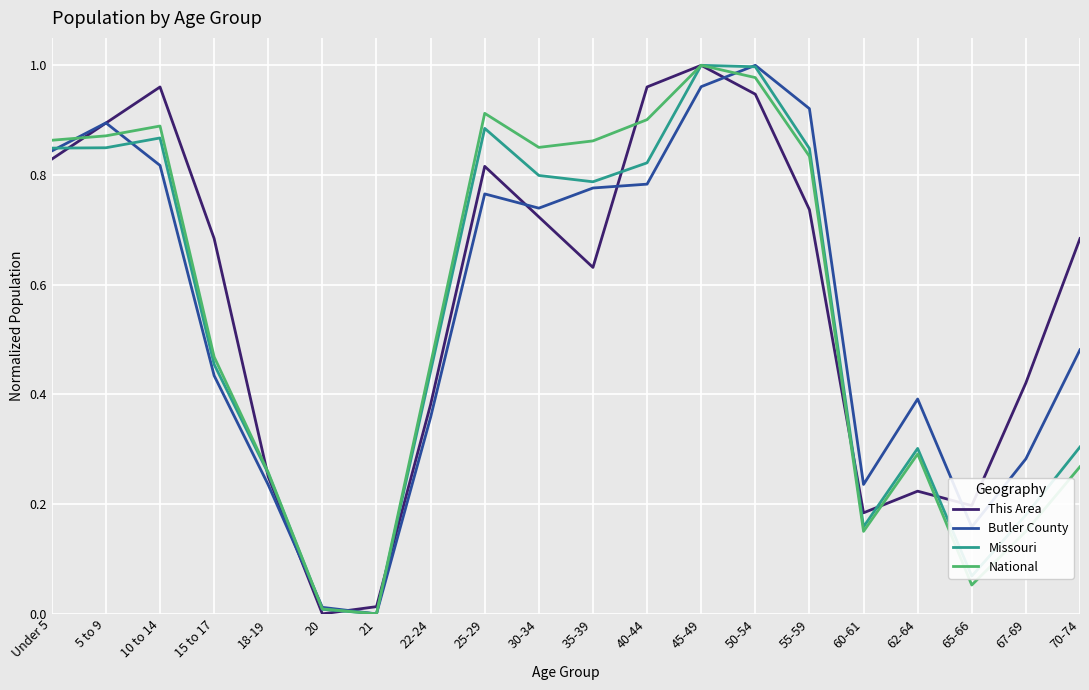

Between 20 and 25-29, which series saw the biggest shift?

National